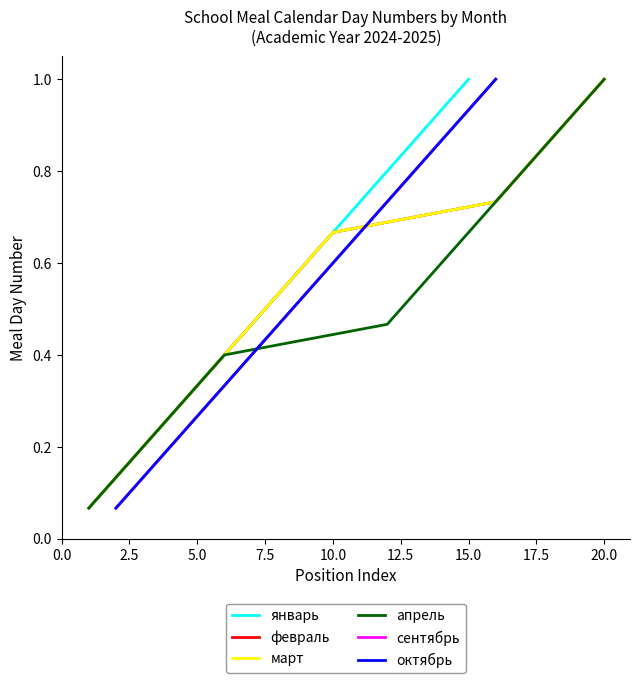

What is the maximum value shown in the chart?

1.0